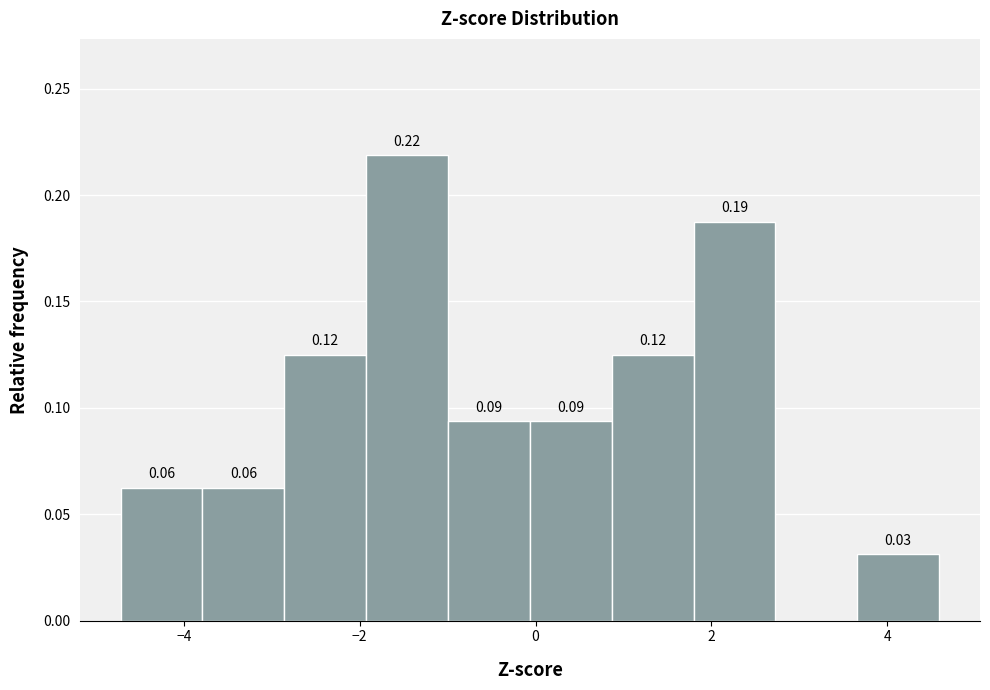

Which range on the x-axis has the tallest bar?

-2.0 to -1.0